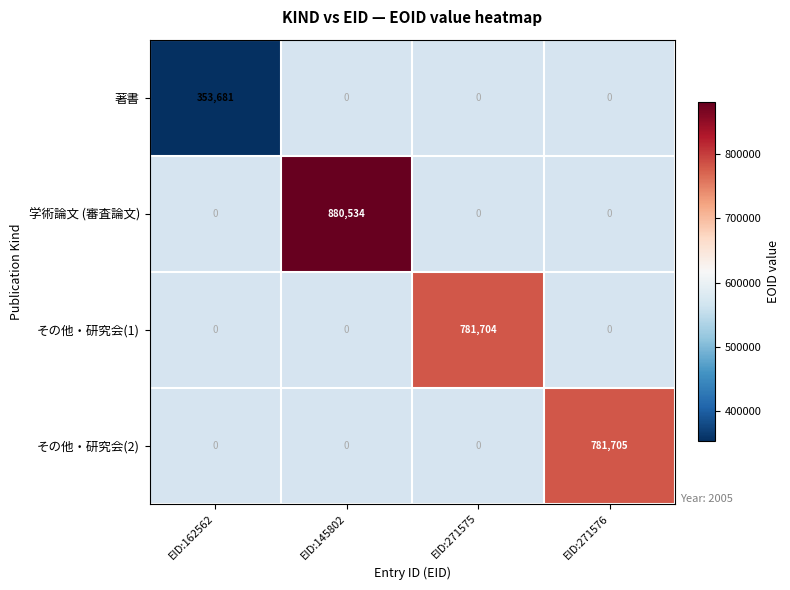

True or false: 著書 has a value of 353681 at EID:162562.

True